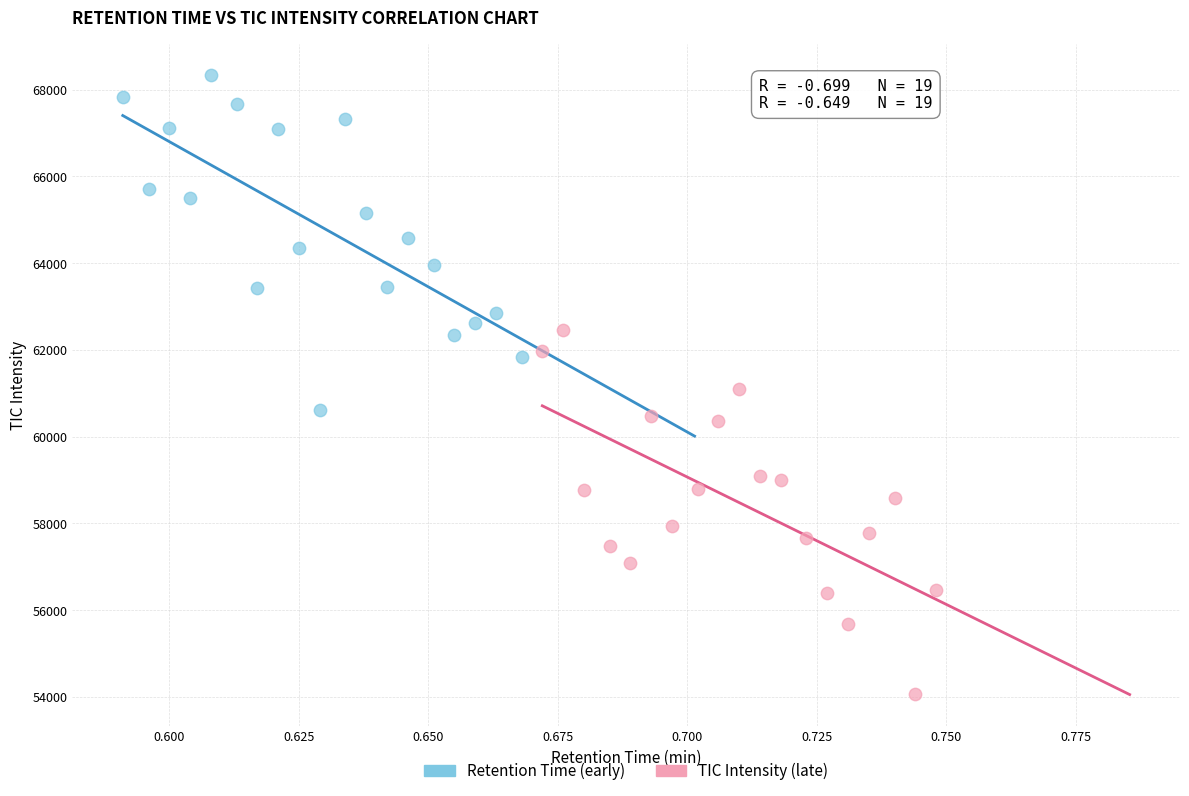

Which series reaches the minimum Y coordinate?

TIC Intensity (late)